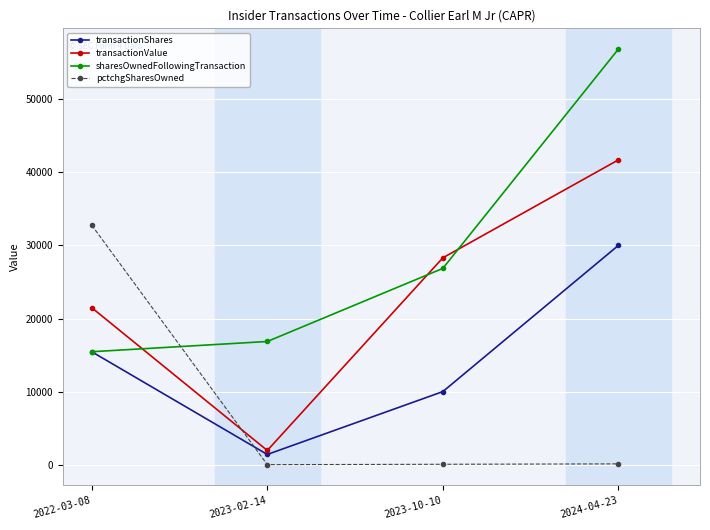

What is the difference between the maximum and minimum values in the transactionShares series?

28599